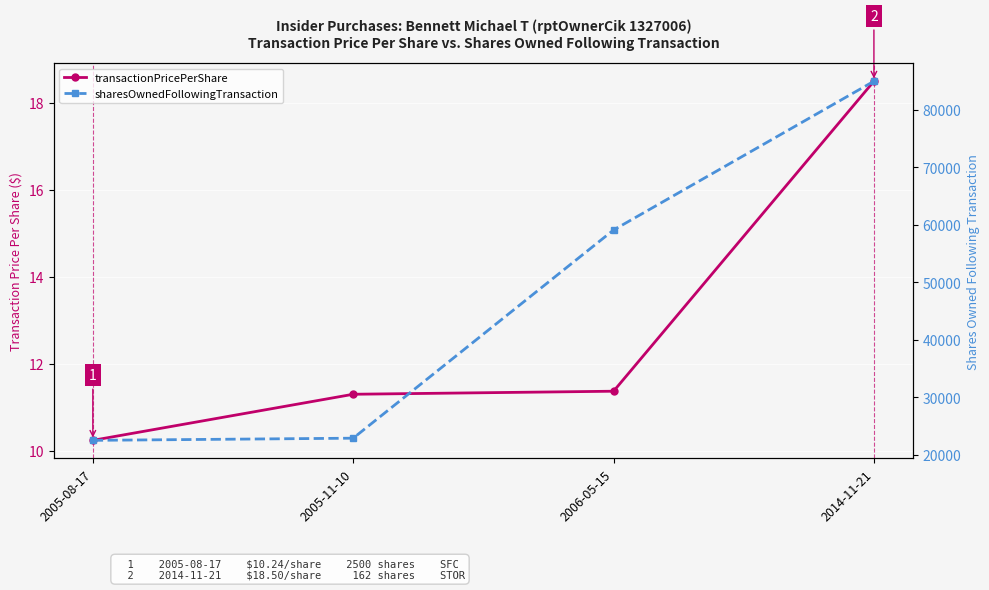

At 2014-11-21, list the series in order from smallest to largest.

transactionPricePerShare, sharesOwnedFollowingTransaction